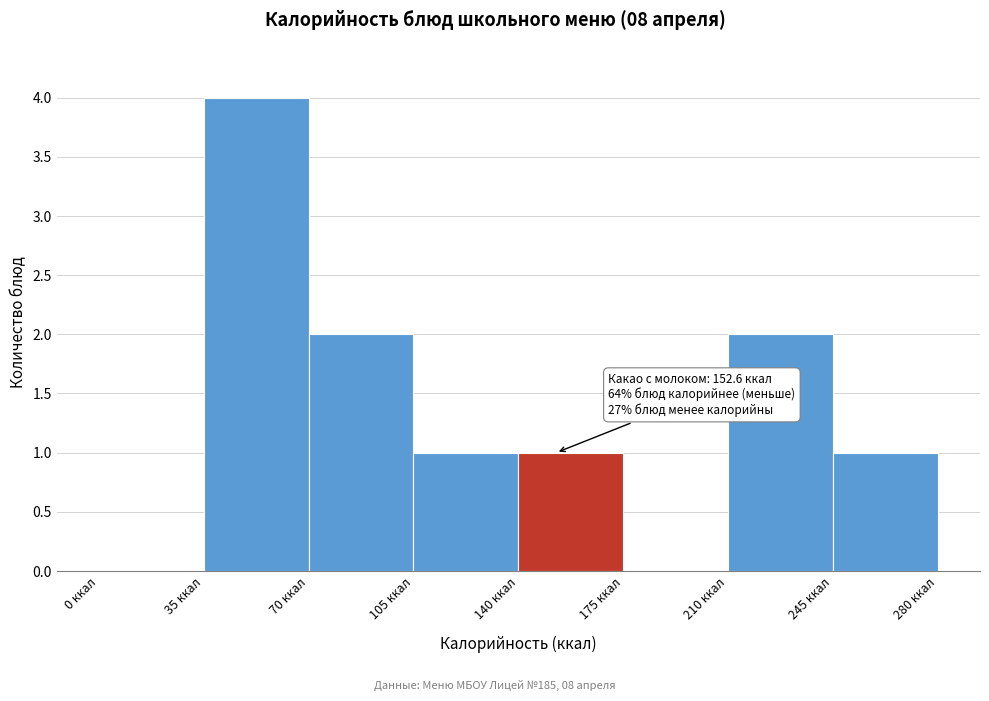

Which range on the x-axis has the tallest bar?

35 to 70